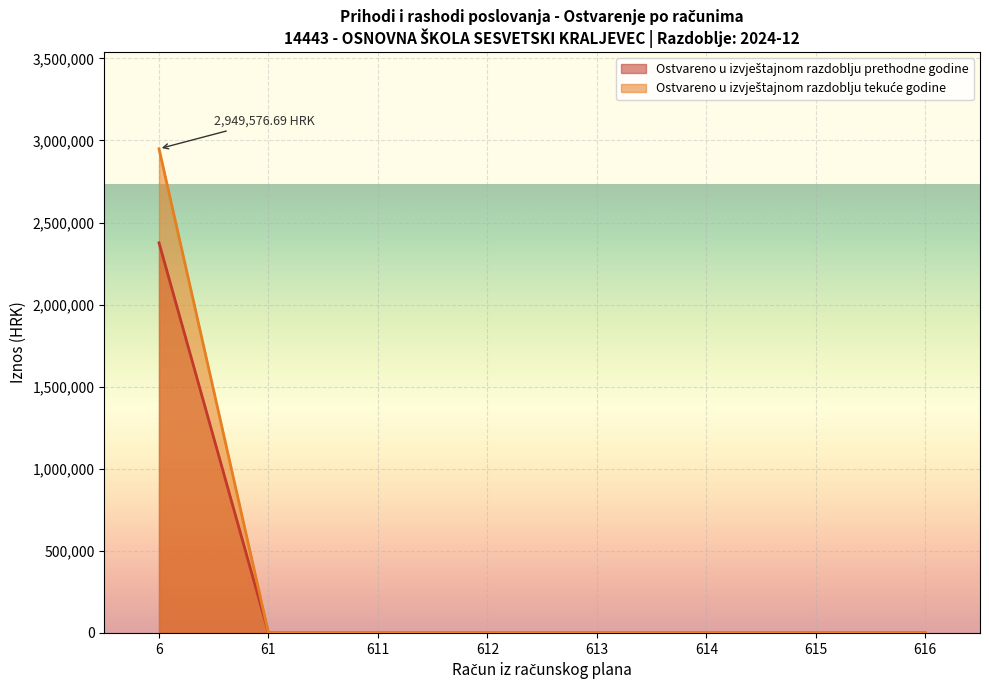

Count the number of data series in this chart.

2